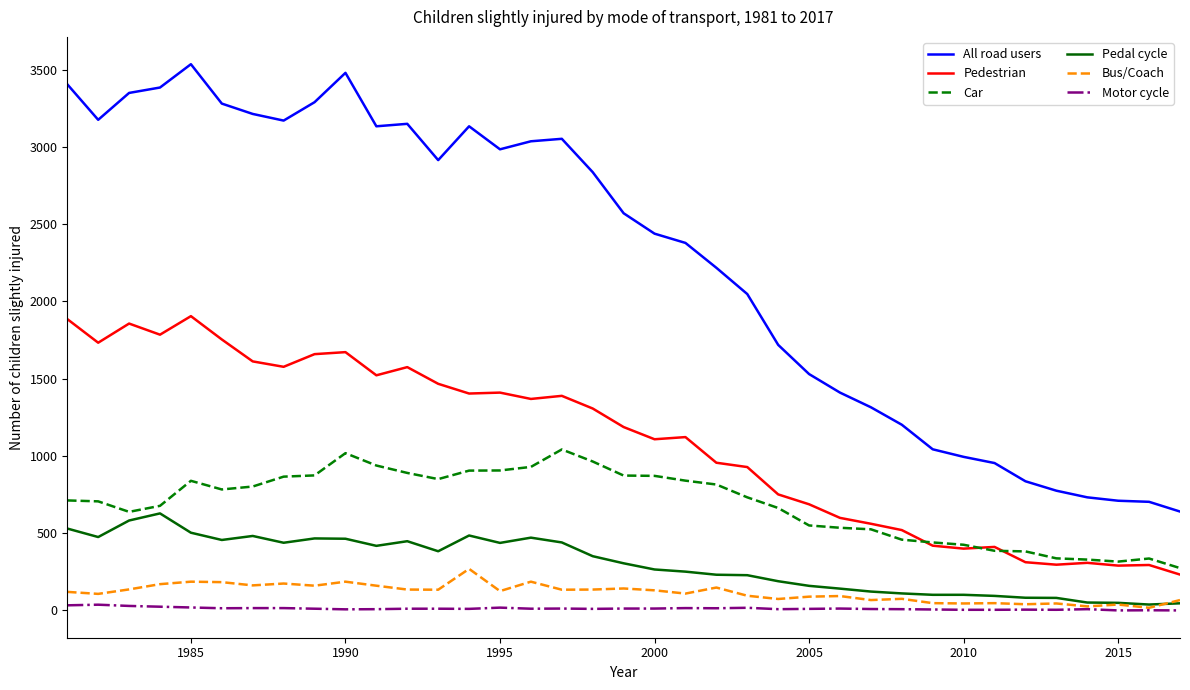

List the series in order of their peak value, highest first.

All road users, Pedestrian, Car, Pedal cycle, Bus/Coach, Motor cycle